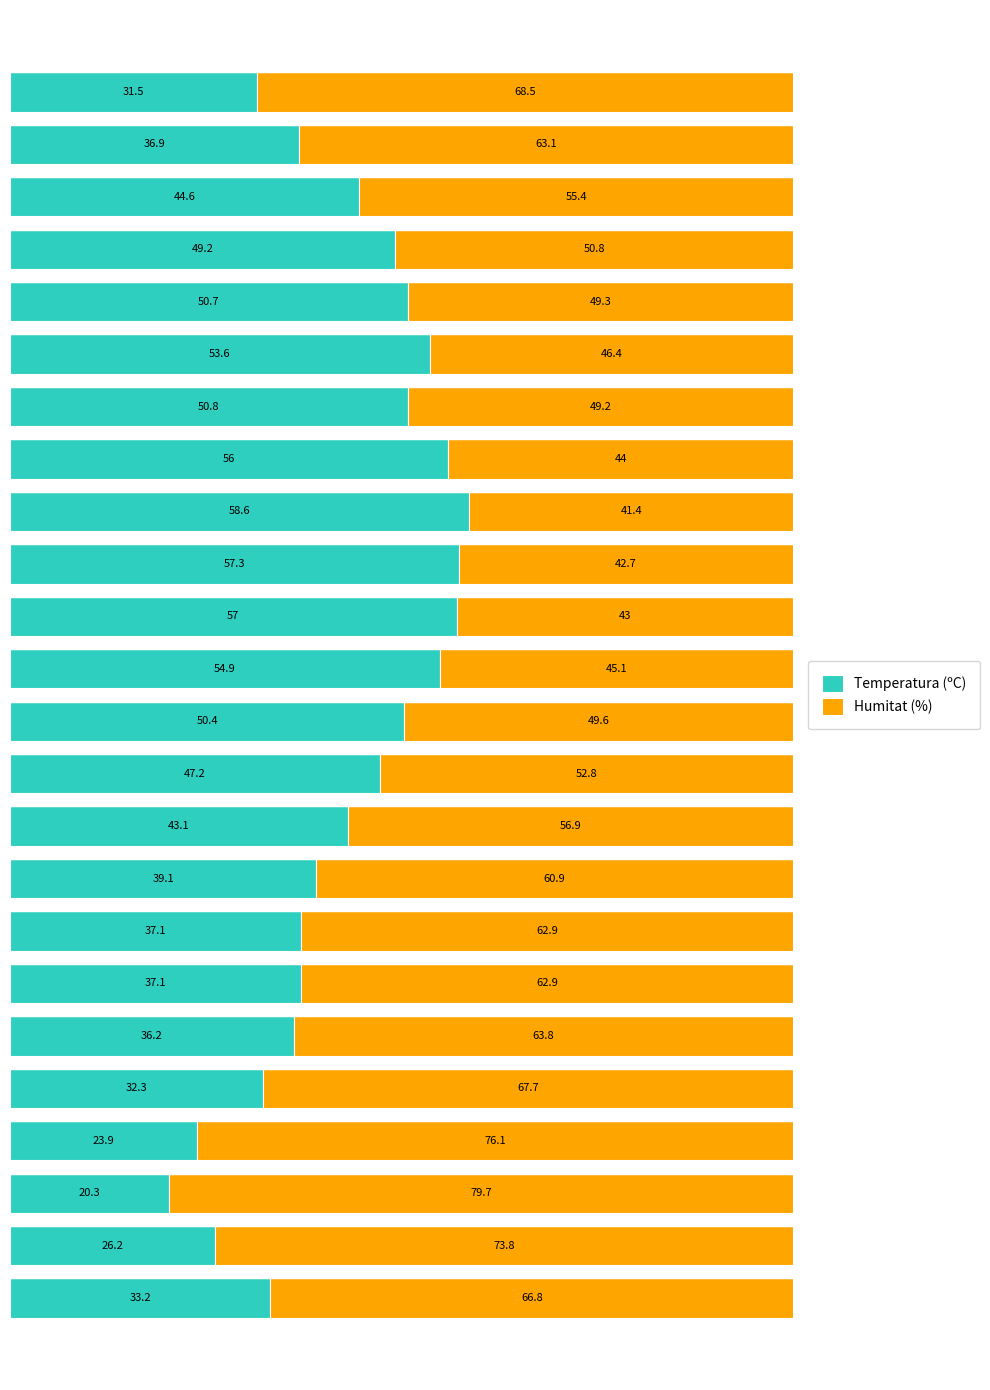

What is the average value of the Temperatura (ºC) series?

42.8